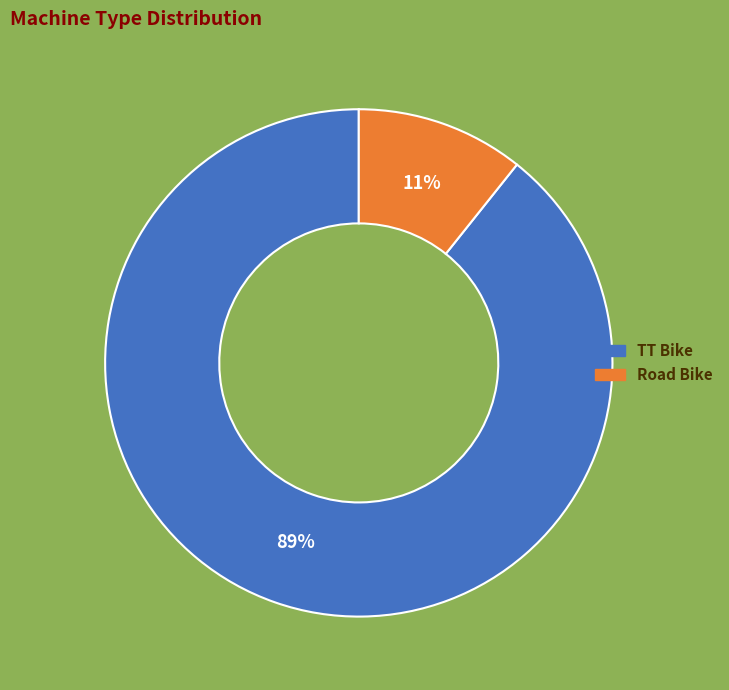

How many segments does this pie chart have?

2